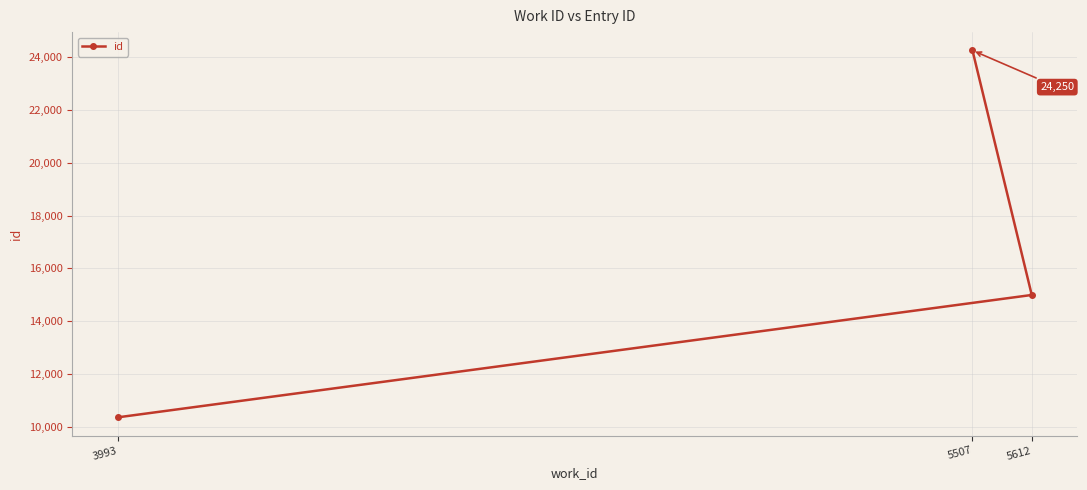

Rank the categories by value from highest to lowest.

5507, 5612, 3993